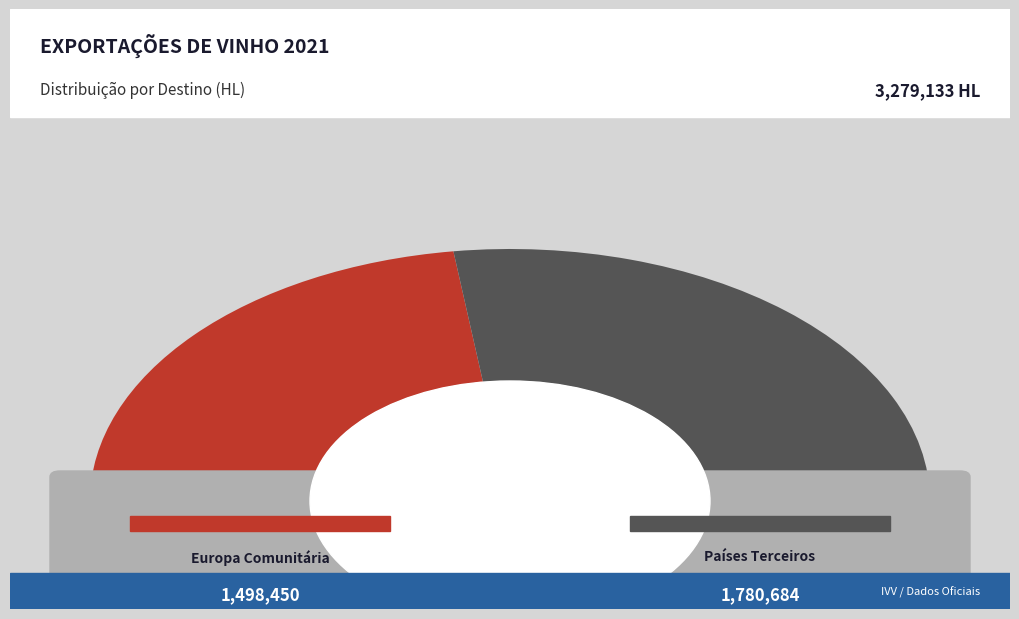

True or false: Europa Comunitária accounts for 46% of the total.

True